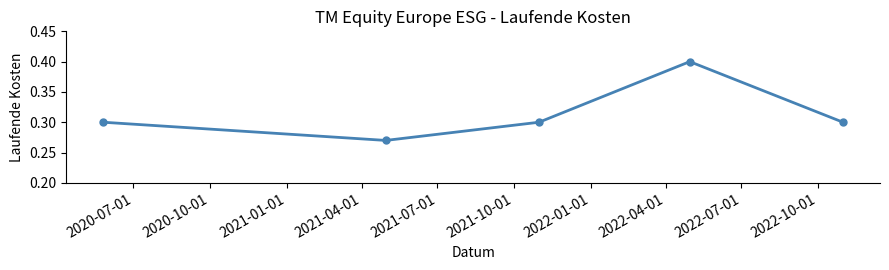

What is the value of the 4th point from the left?

0.4